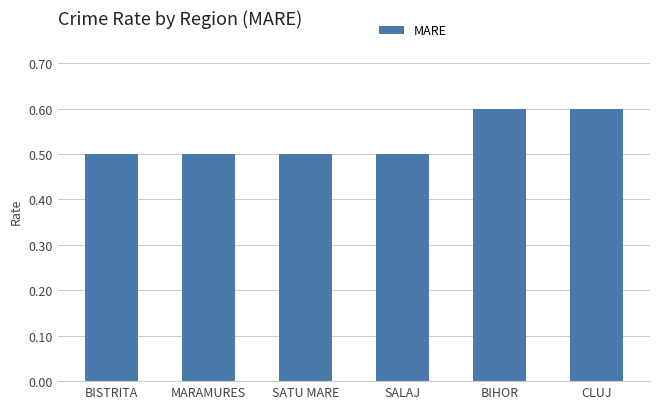

Reading left to right, what are all the values shown in this chart?

0.5	0.5	0.5	0.5	0.6	0.6